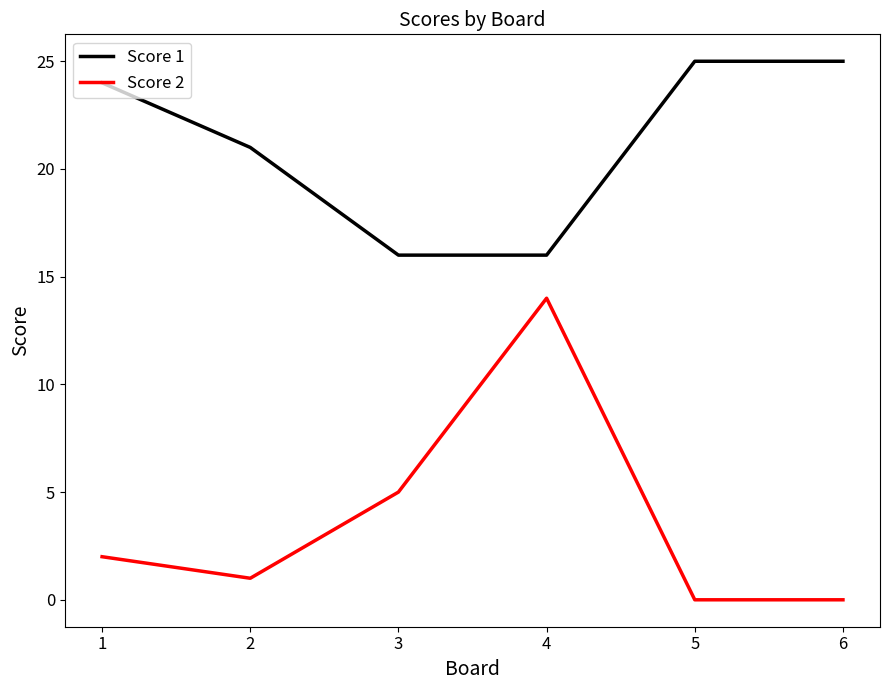

Is the value of Score 1 at 3 greater than the value of Score 2 at 2?

Yes